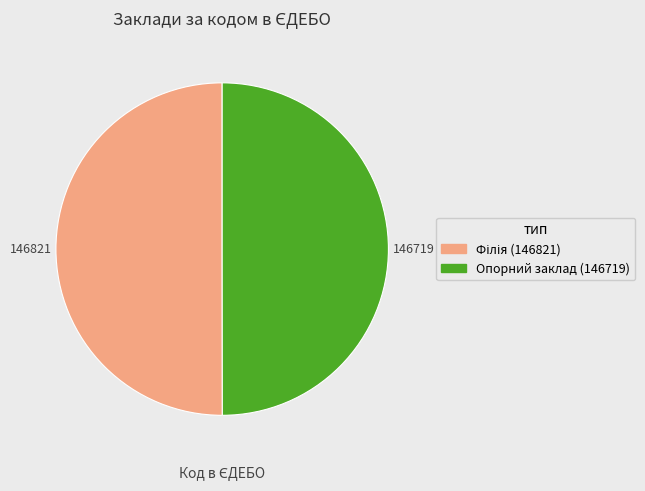

Count the number of slices in the pie.

2